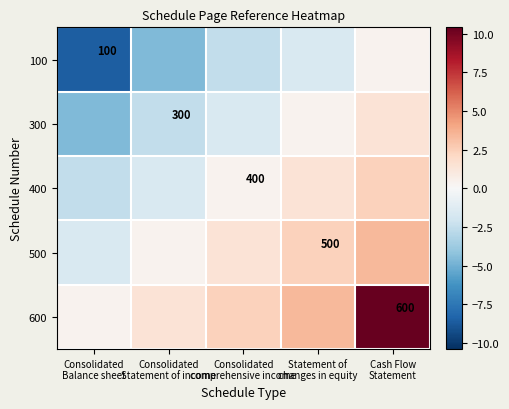

Is the value of 500 at Consolidated comprehensive income greater than the value of 600 at Consolidated Statement of income?

No